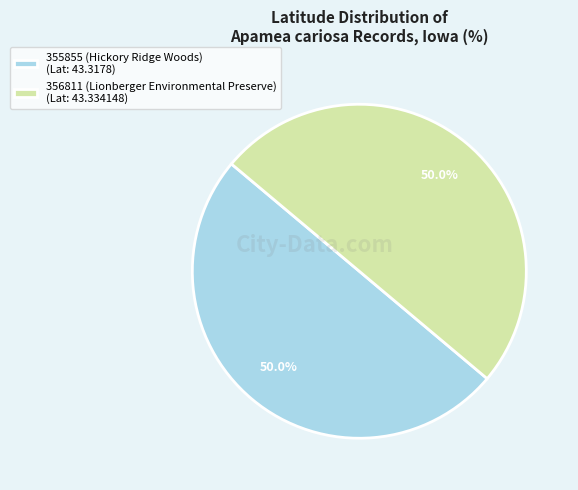

Approximately how many times larger is the value at 355855 (Hickory Ridge Woods) (Lat: 43.3178) compared to 356811 (Lionberger Environmental Preserve) (Lat: 43.334148)?

1.0